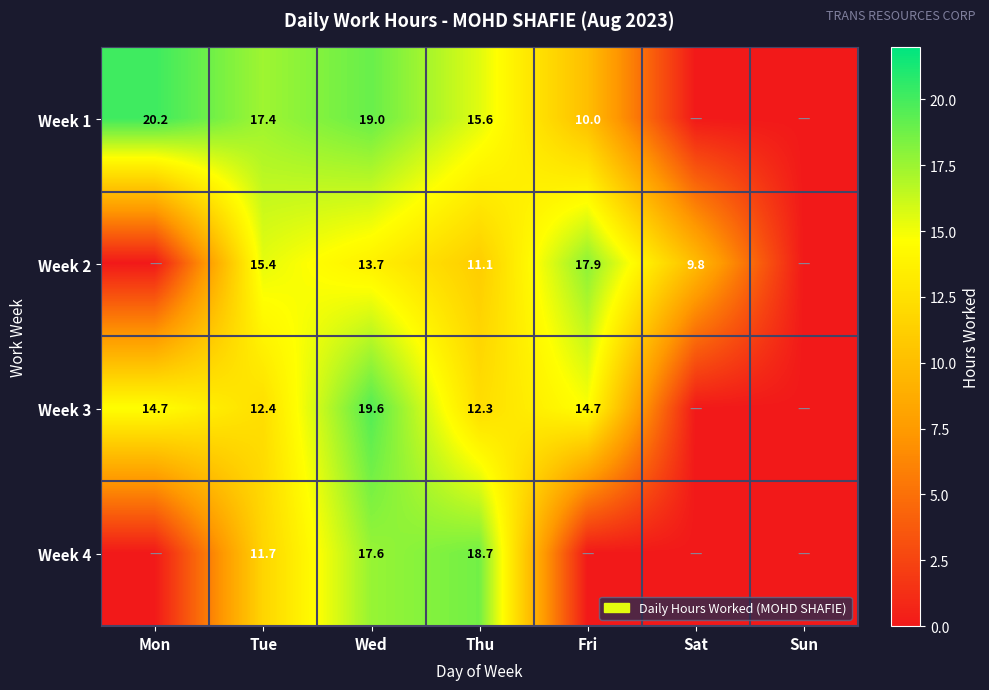

Is it true that Week 3 equals 19.1 at Tue?

False